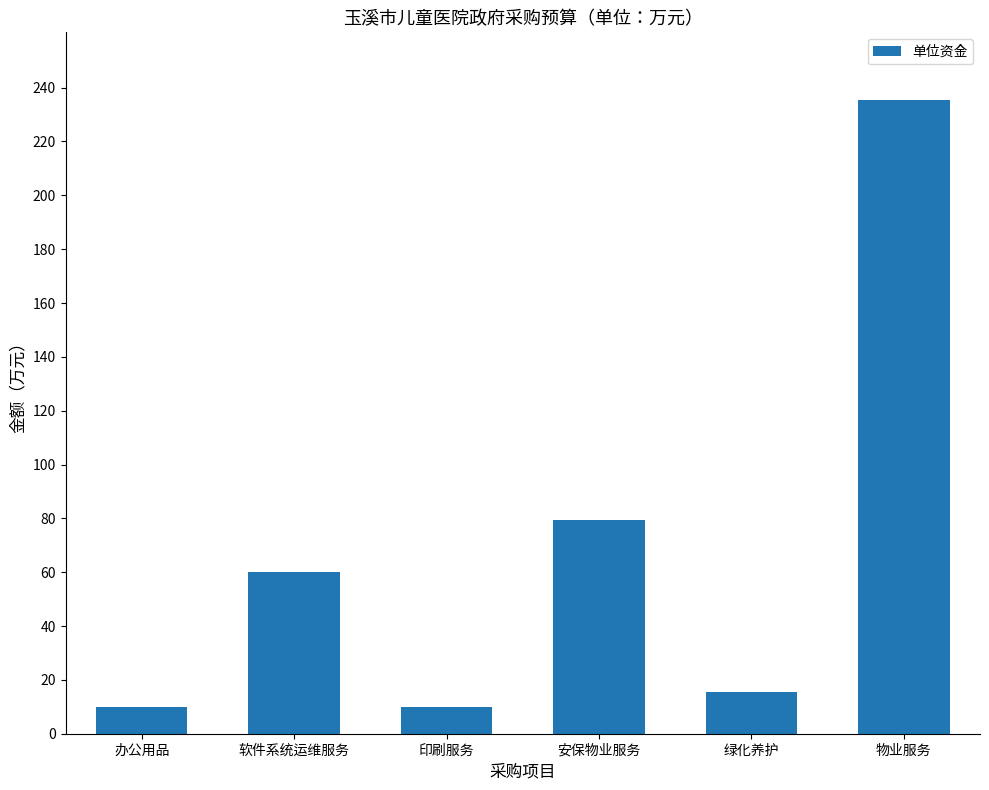

What is the difference between the maximum and minimum values?

225.6